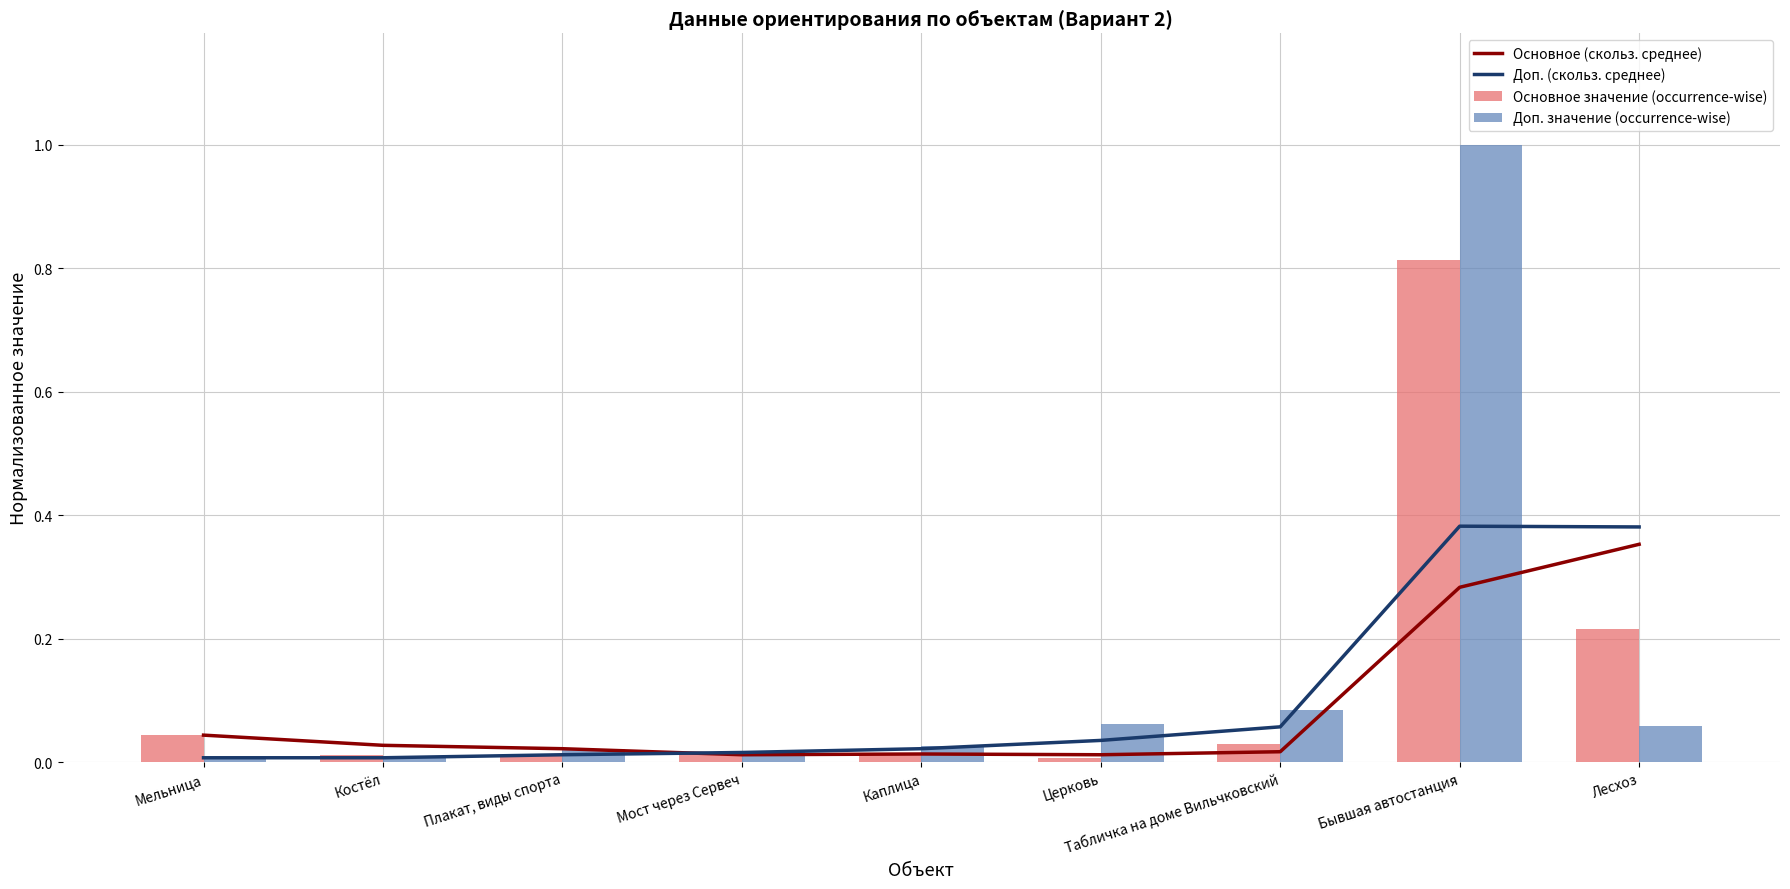

Which has a higher value, Лесхоз or Костёл?

Лесхоз